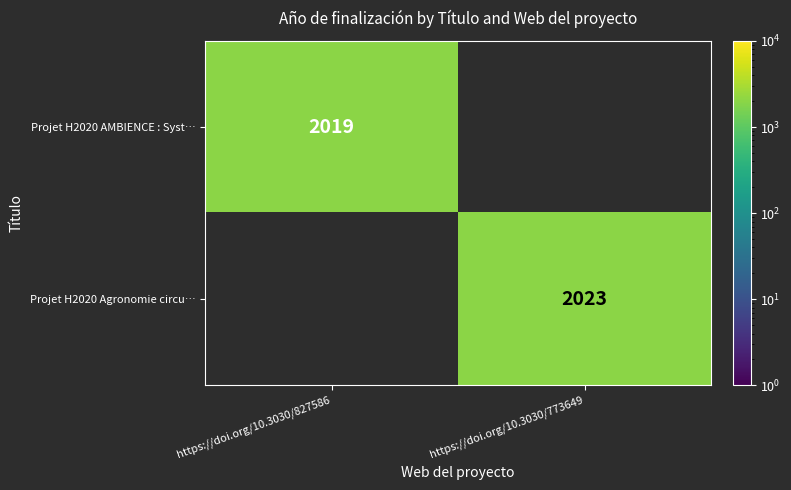

Is it true that Projet H2020 Agronomie circu… equals 679.5 at https://doi.org/10.3030/773649?

False